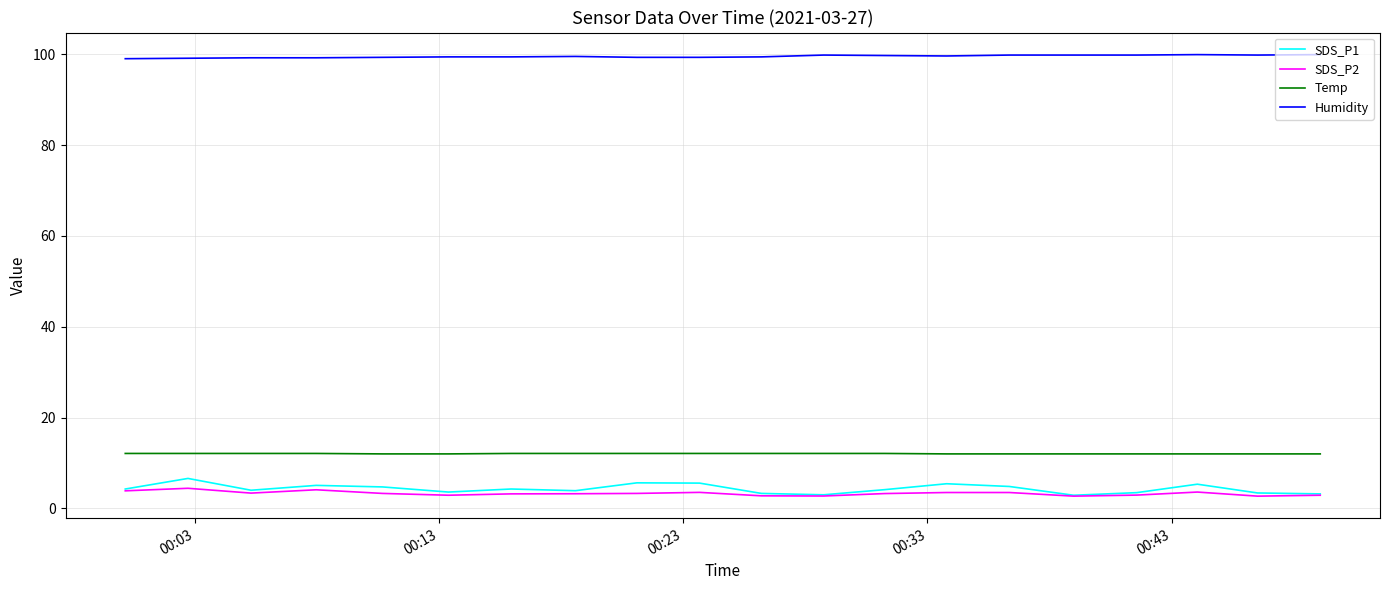

True or false: SDS_P1 and Humidity cross at least once.

False